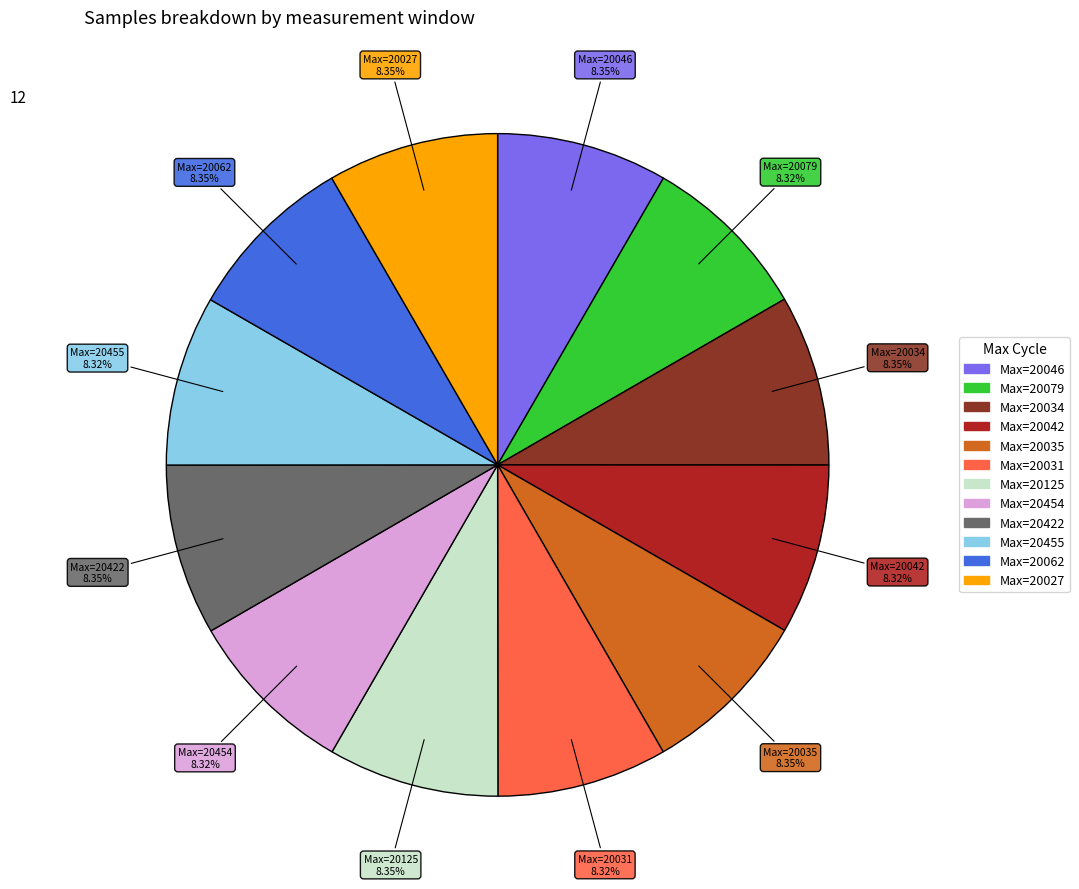

Does any single category account for the majority?

No